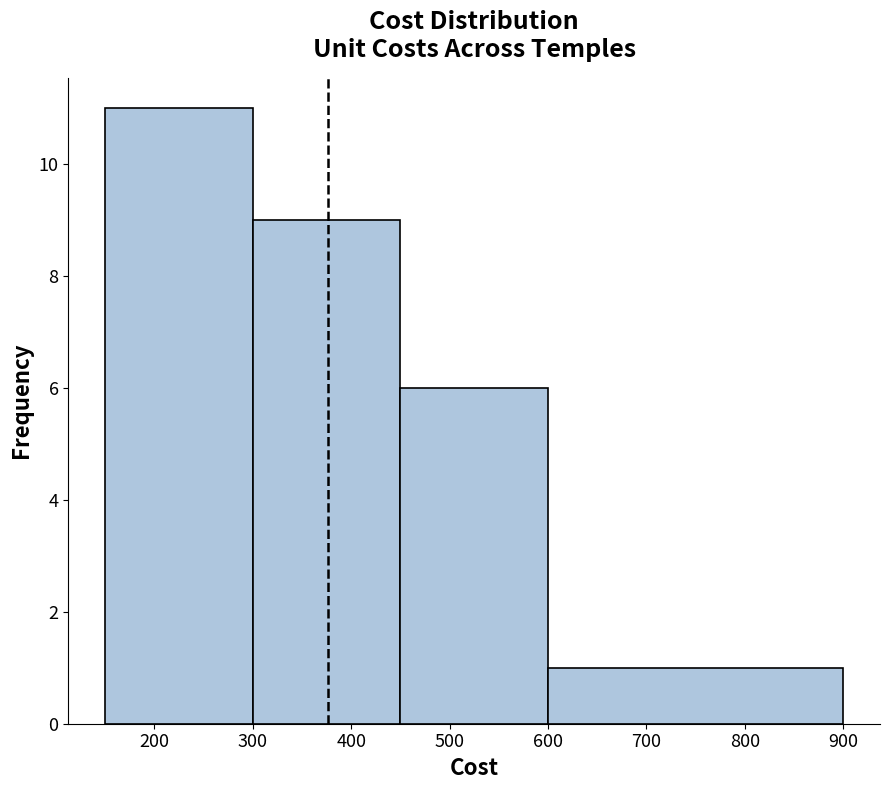

Reading left to right, transcribe this chart: for each bar, give the range it covers on the x-axis and its height. The values are not printed on the chart, so give them approximately, as read against the axis.

150 to 300: 11
300 to 450: 9
450 to 600: 6
600 to 900: 1